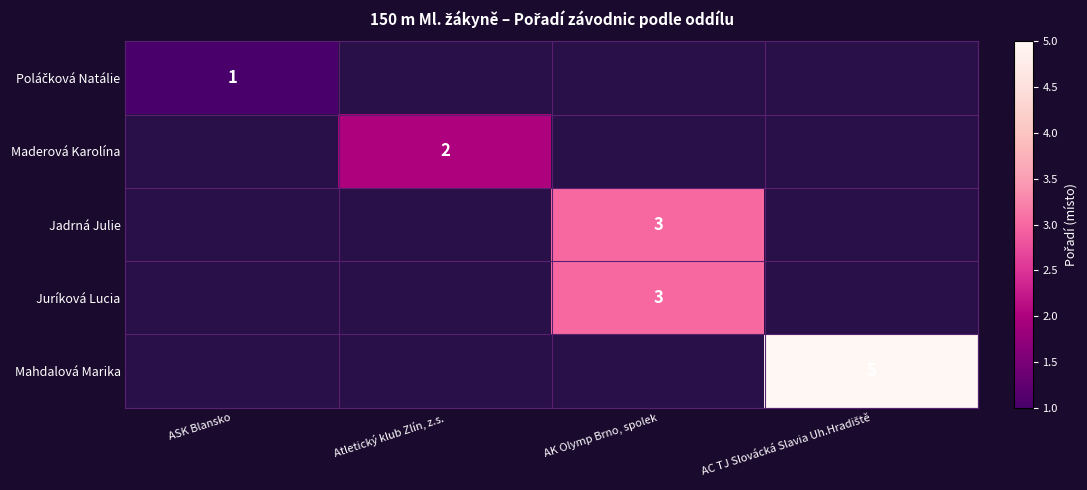

What is the greatest value displayed?

5.0